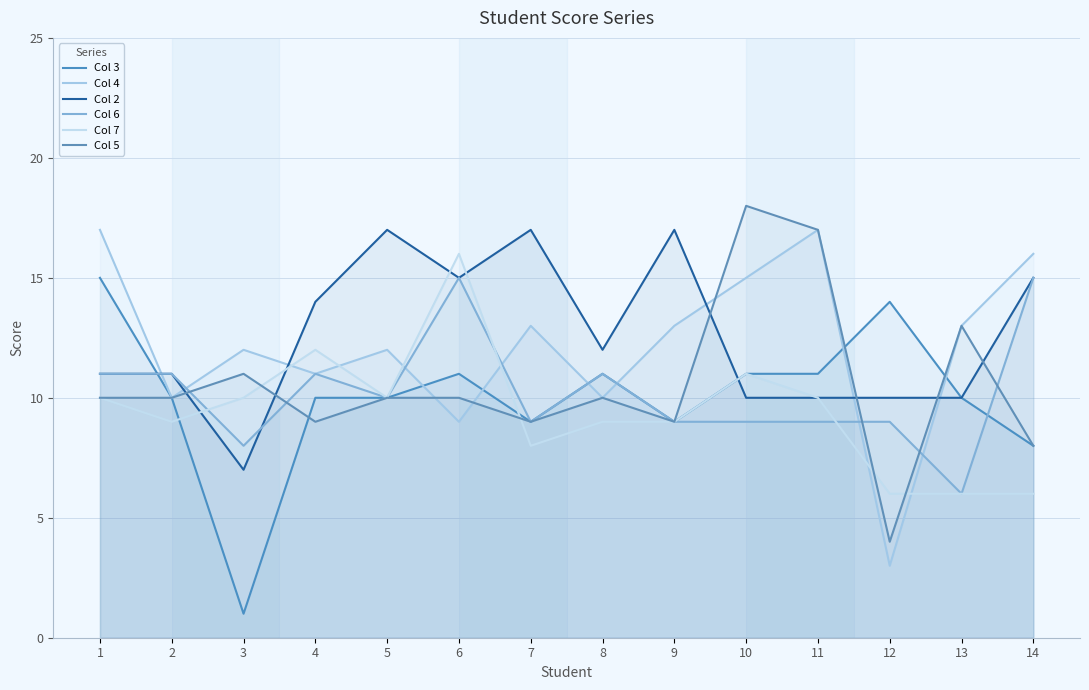

The Col 3 series shows 15 at 2. True or false?

False